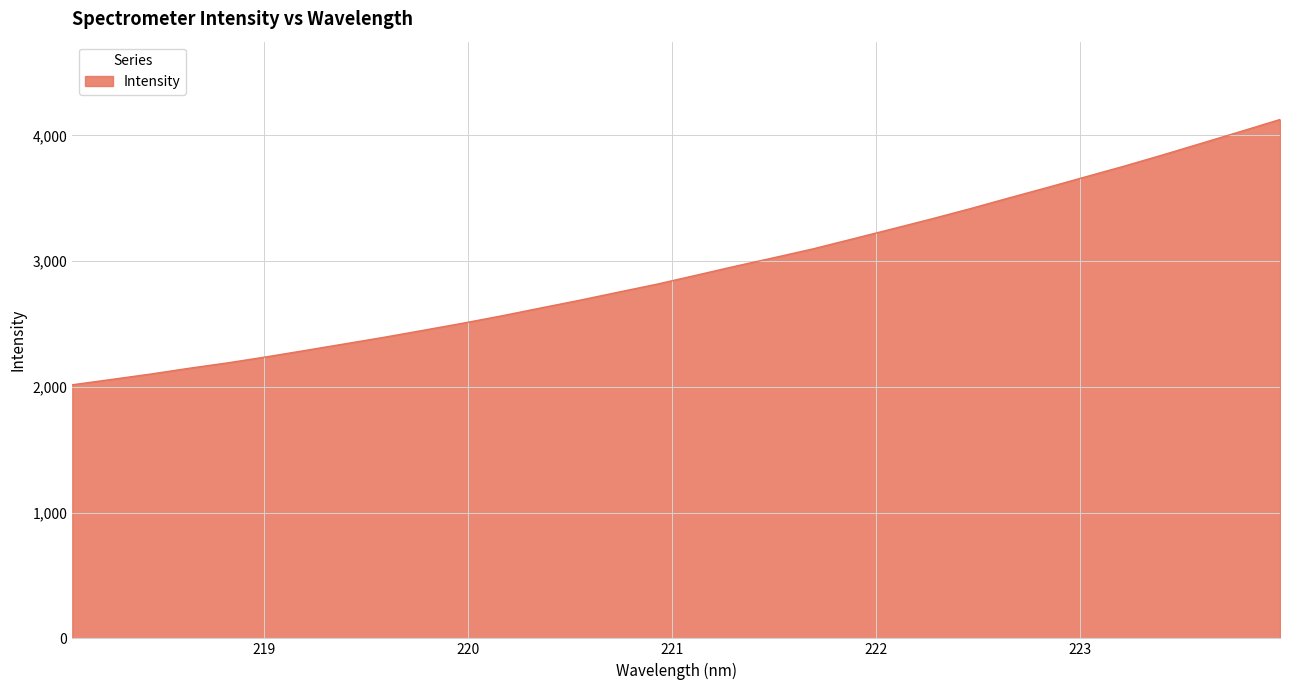

What is the difference between the maximum and minimum values?

2110.1